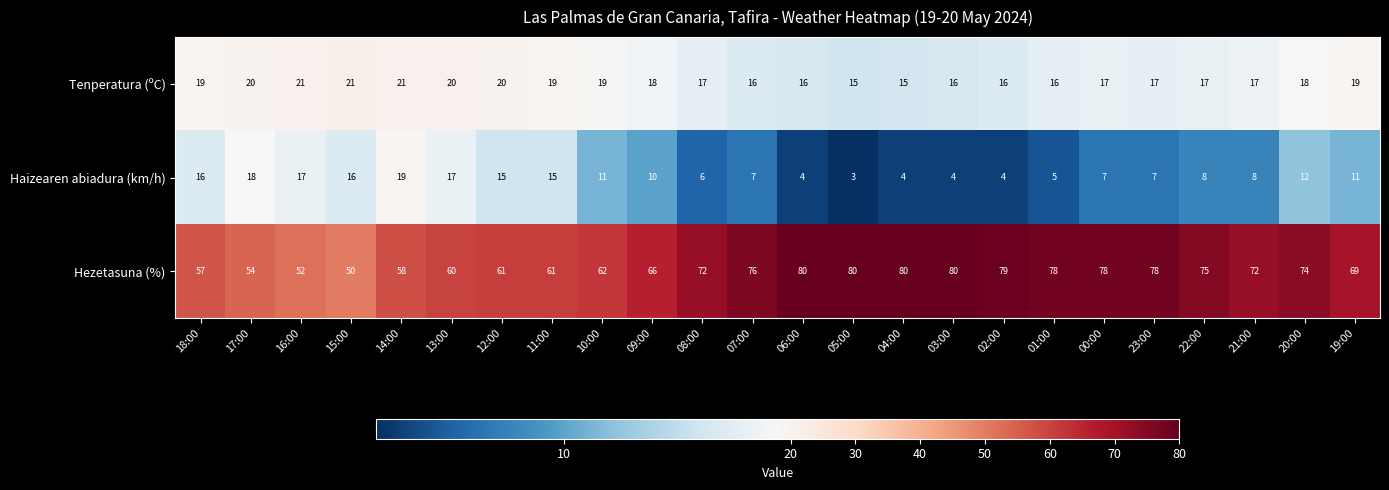

What is the sum of all Haizearen abiadura (km/h) values?

244